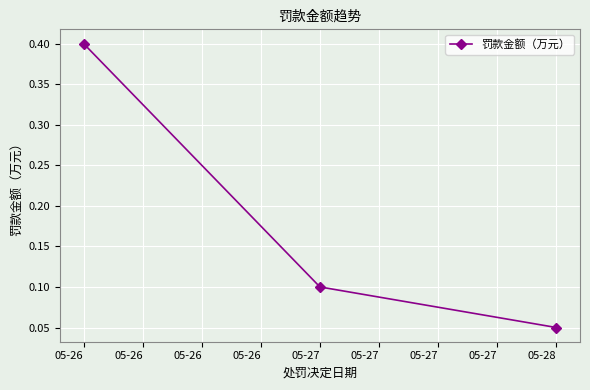

Rank the categories by value from lowest to highest.

05-28, 05-27, 05-26